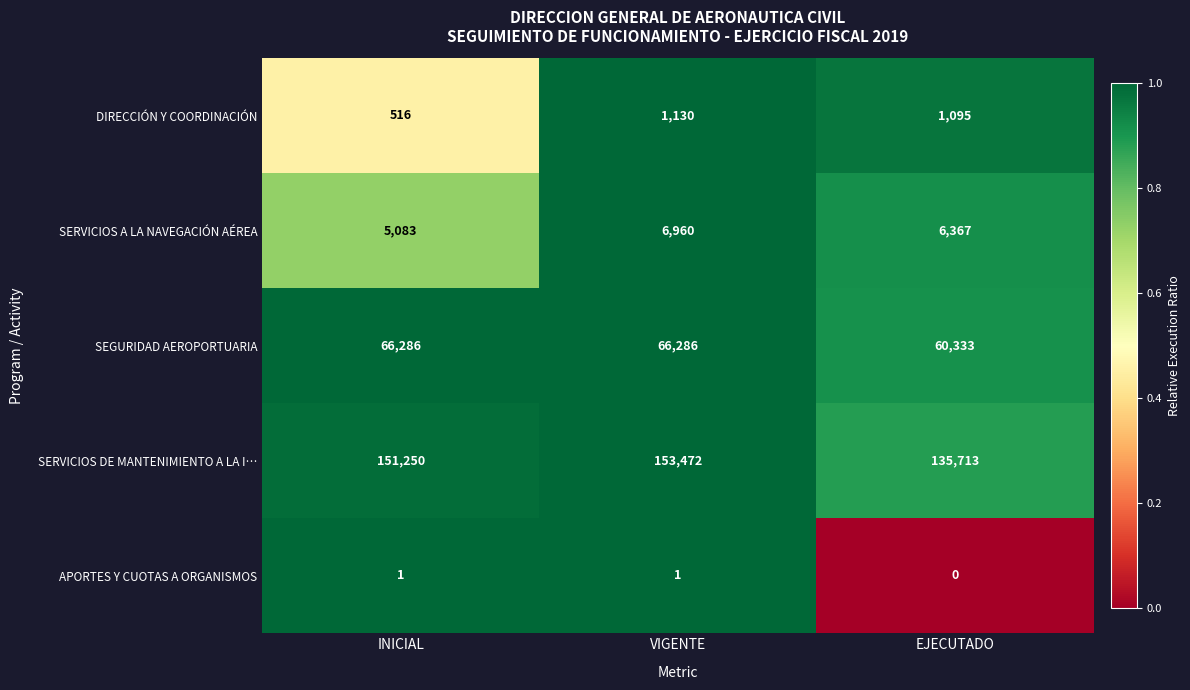

What is the total value across all series at VIGENTE?

227849